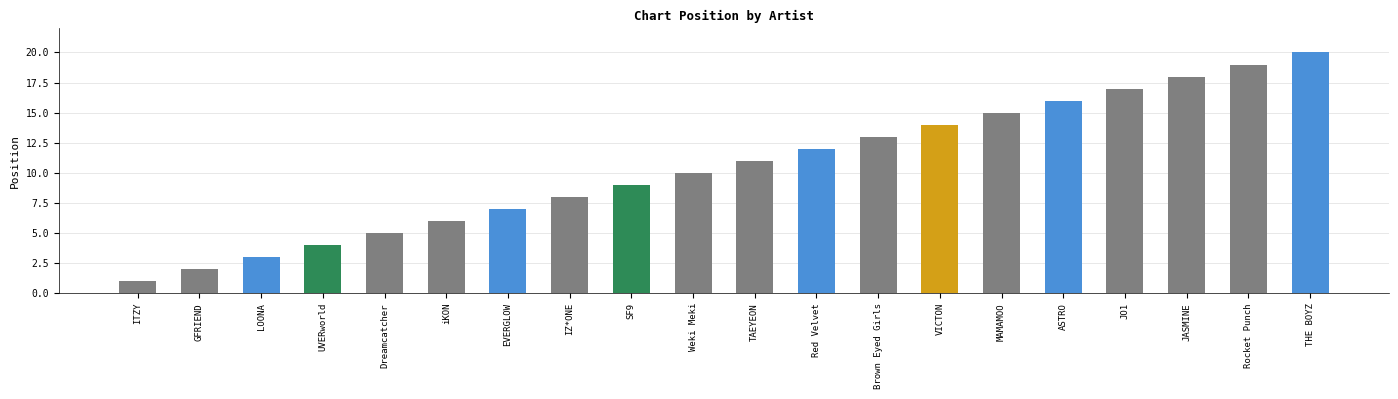

What is the difference between the second highest and minimum values?

18